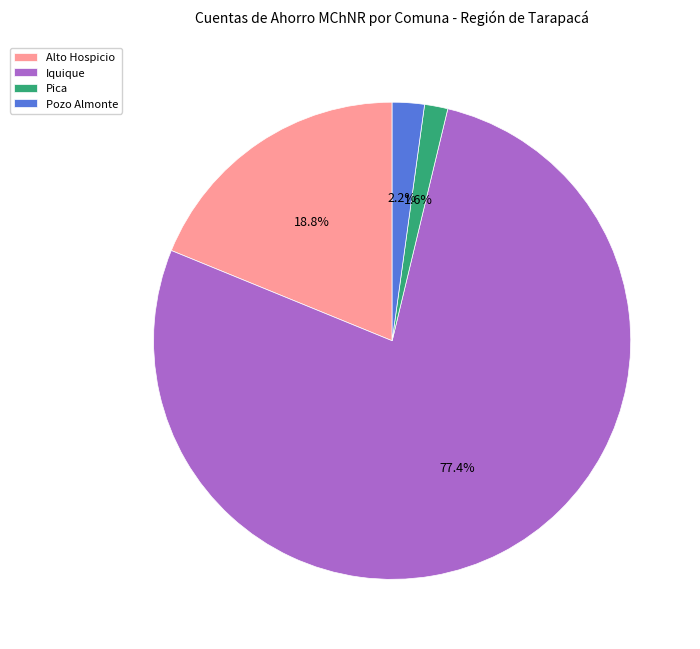

Rank the categories by value from highest to lowest.

Iquique, Alto Hospicio, Pozo Almonte, Pica